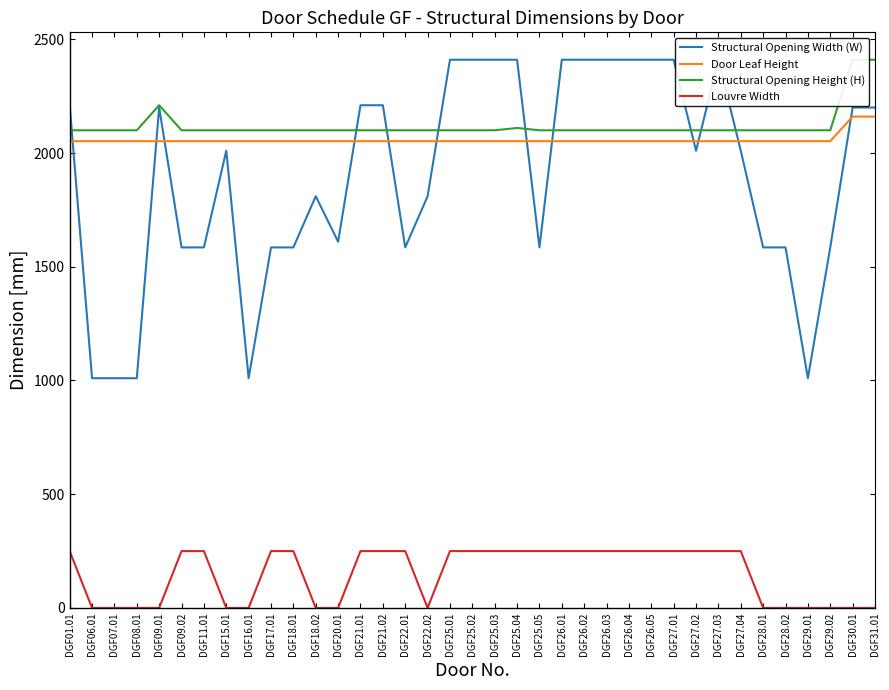

True or false: Louvre Width and Structural Opening Height (H) intersect in this chart.

False